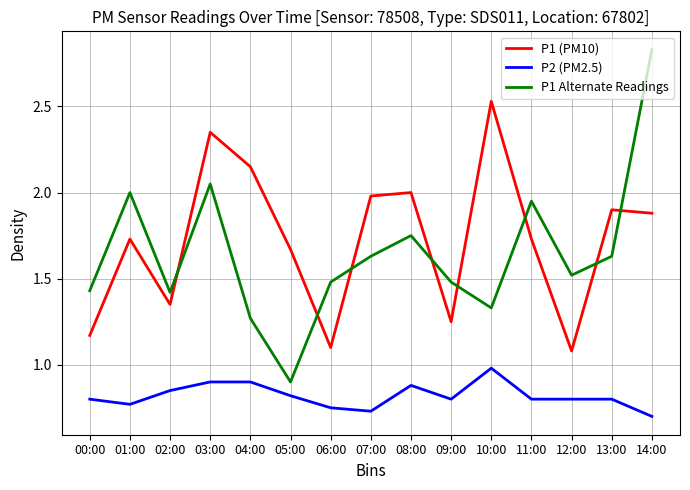

What is the difference between the maximum and minimum values in the P2 (PM2.5) series?

0.3